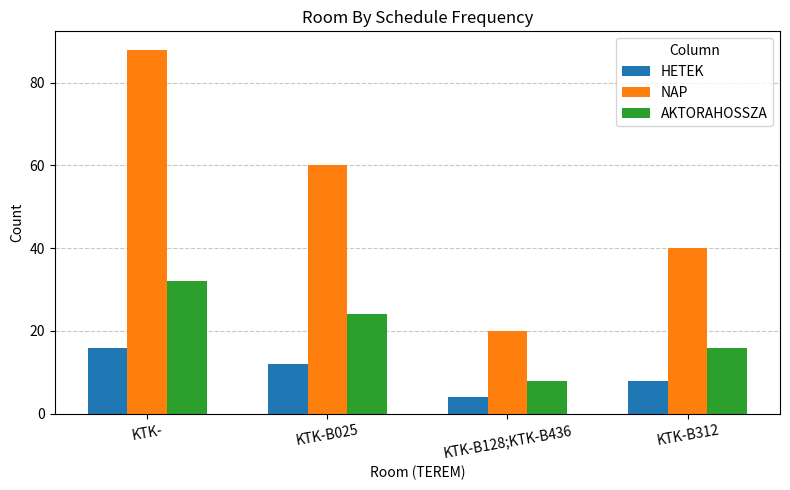

What are all the series names shown in the legend?

HETEK, NAP, AKTORAHOSSZA